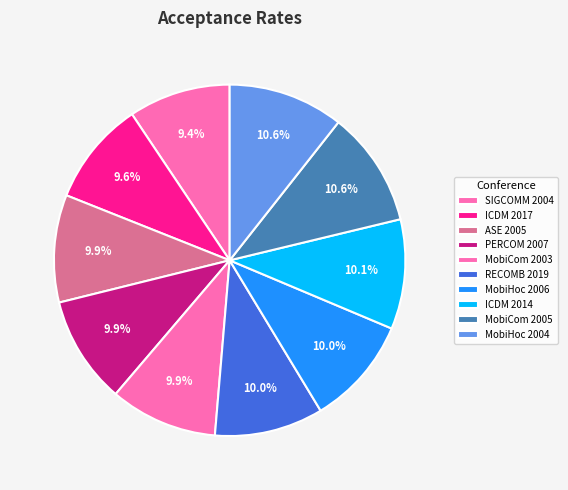

Count the number of slices in the pie.

10